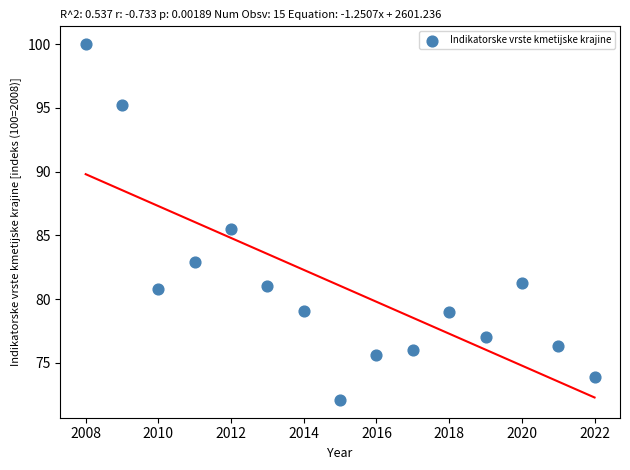

What is the range of Y values (max minus min)?

27.9